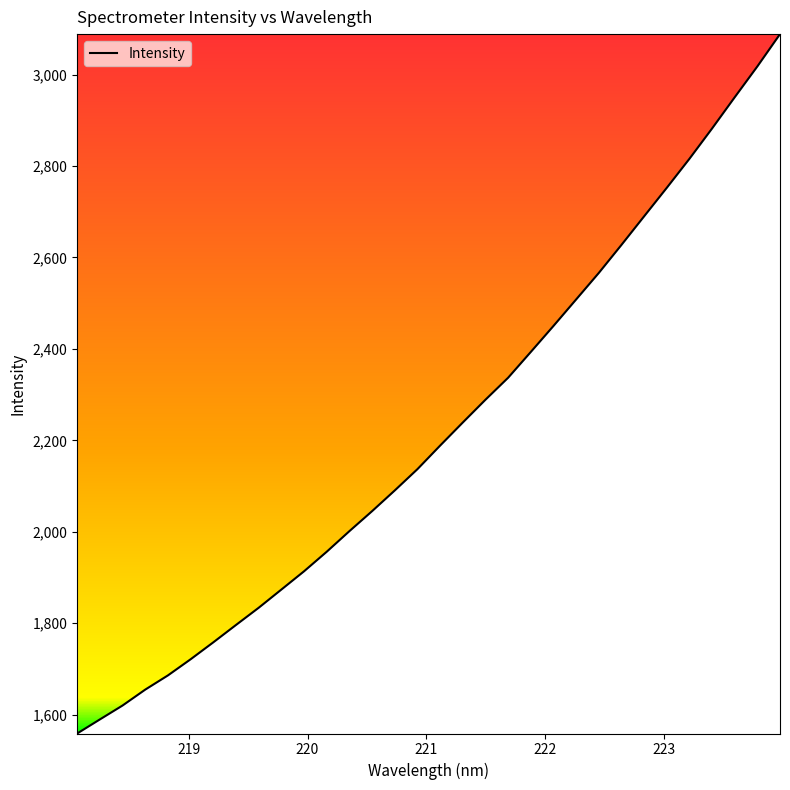

What is the difference between the maximum and minimum values?

1529.5